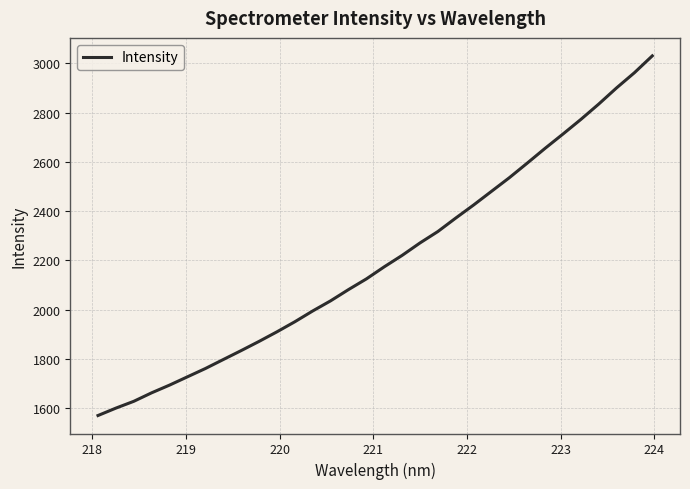

What is the difference between the maximum and minimum values?

1461.7